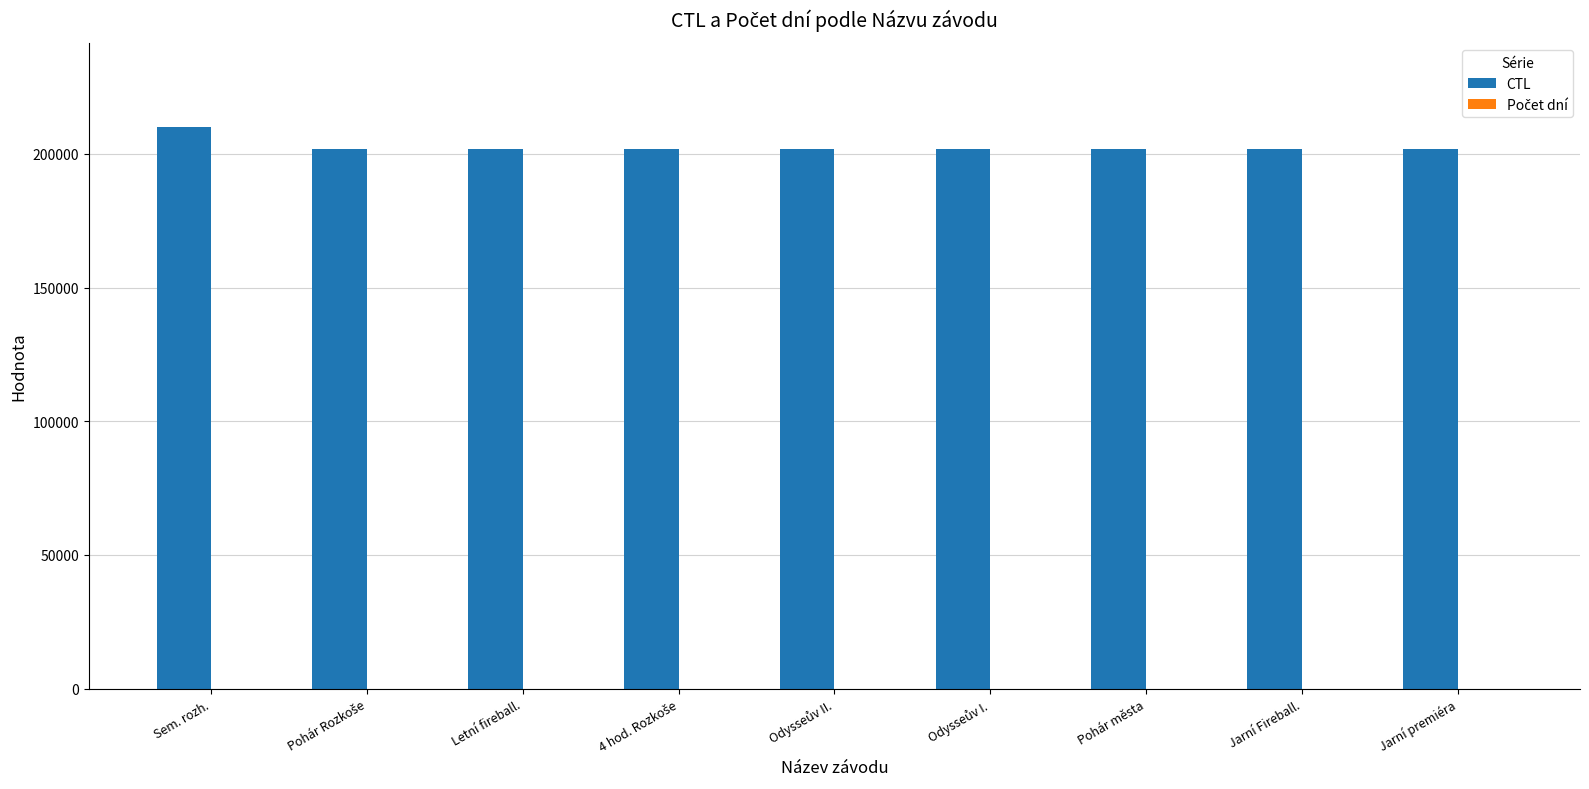

What is the sum of all CTL values?

1824343